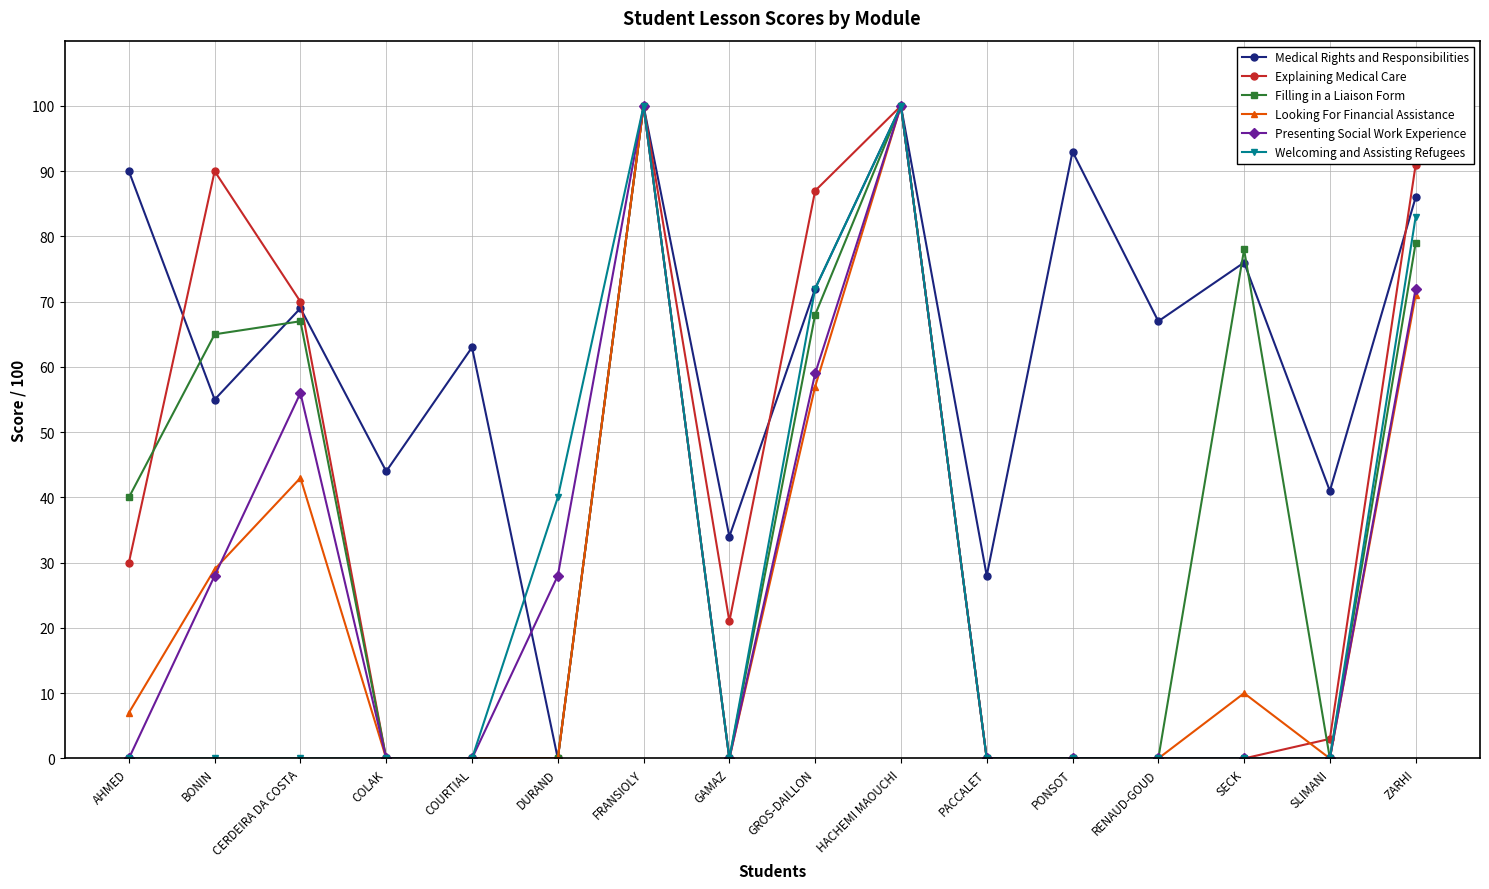

In Explaining Medical Care, how many points are higher than both neighbors (excluding endpoints)?

3